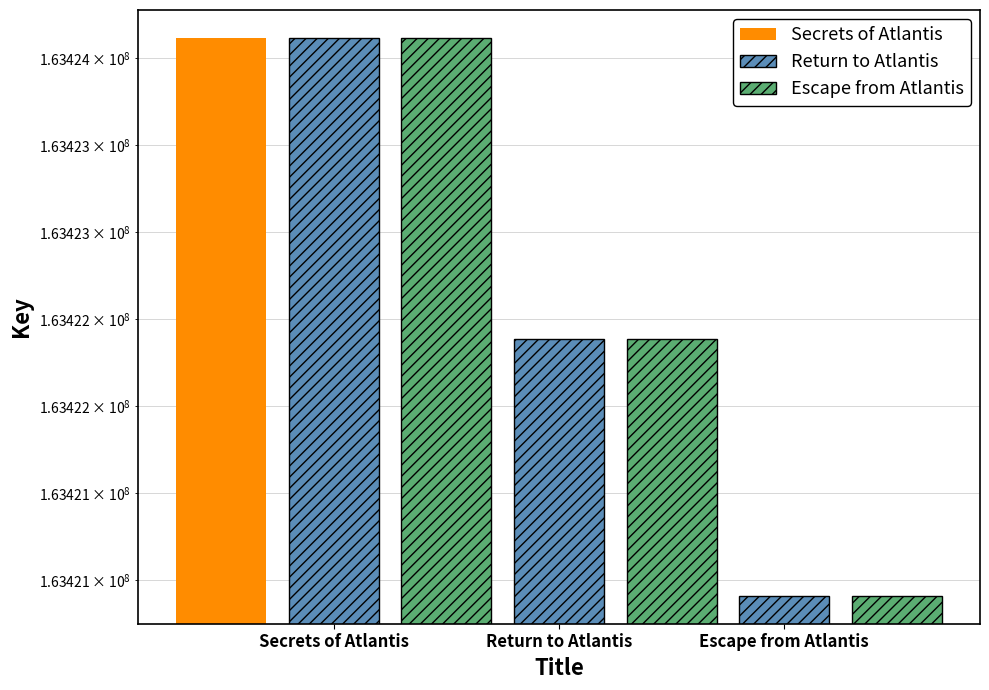

What is the label of the 3rd bar from the left?

Escape from Atlantis